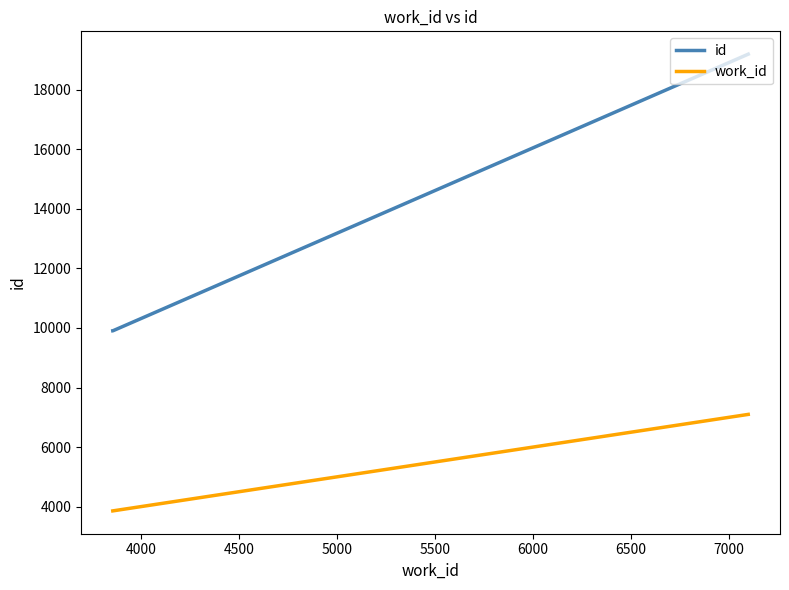

Which series has the largest total across all categories?

id